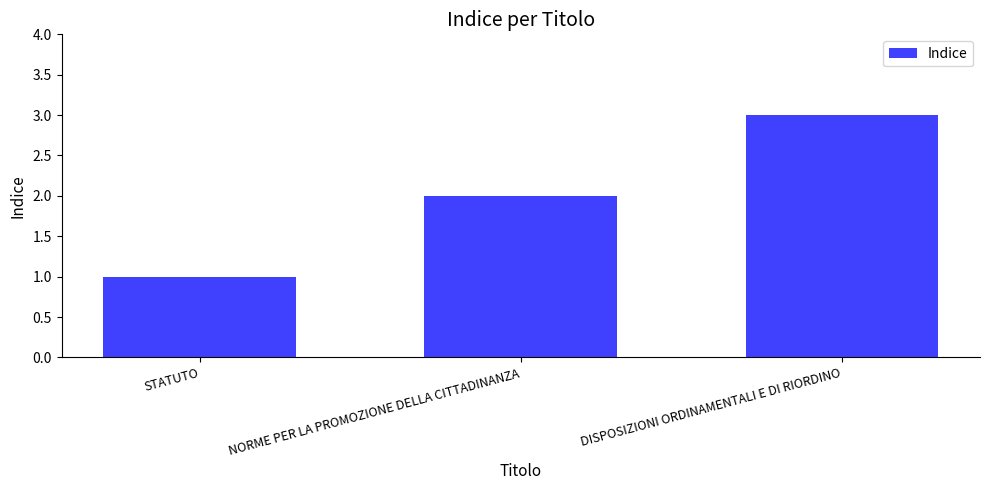

What is the sum of the values at DISPOSIZIONI ORDINAMENTALI E DI RIORDINO and NORME PER LA PROMOZIONE DELLA CITTADINANZA?

5